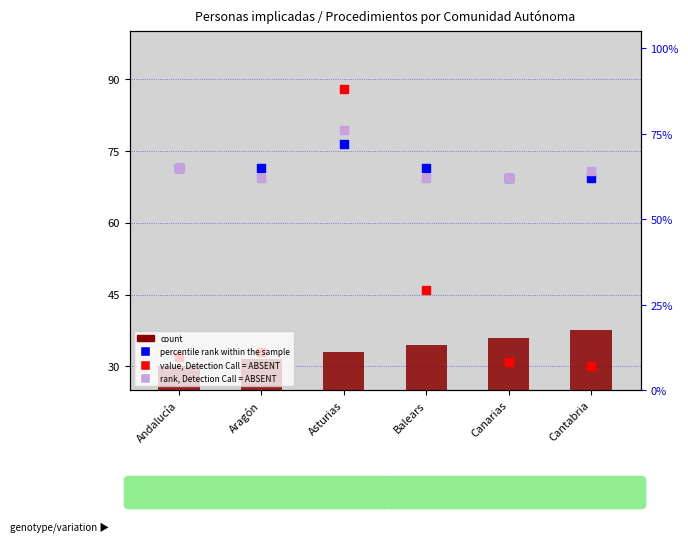

Which series contains the highest Y value?

value, Detection Call = ABSENT